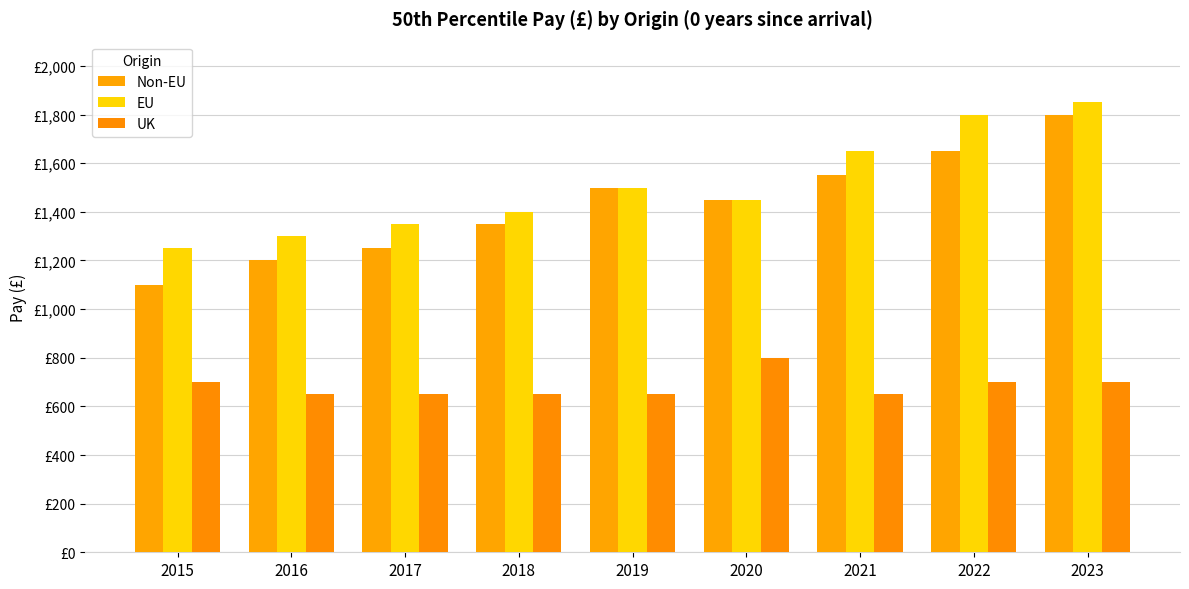

Are the bars horizontal?

No